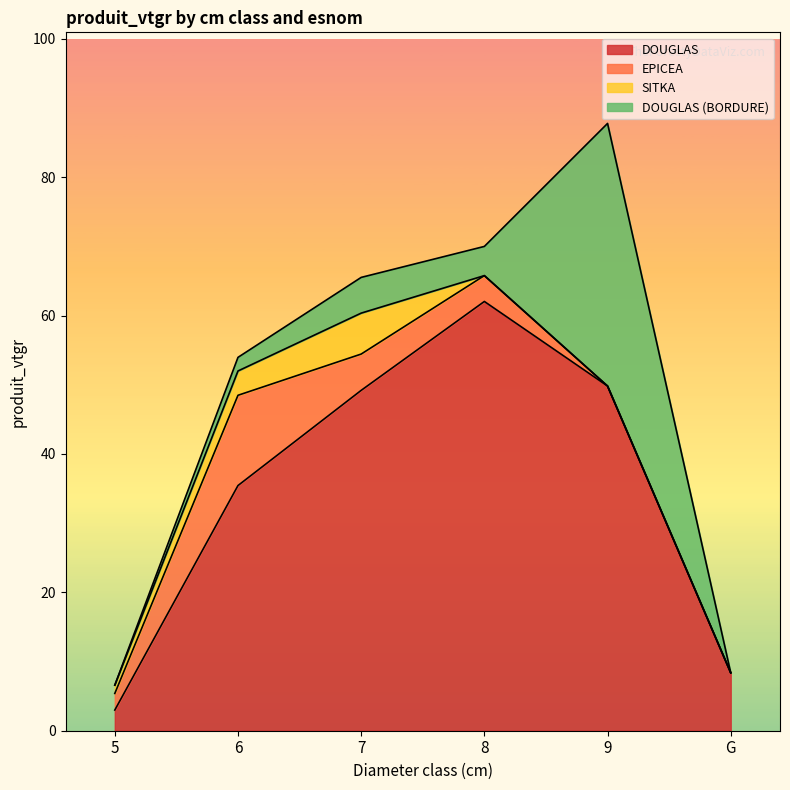

What is the sum of all SITKA values?

10.6